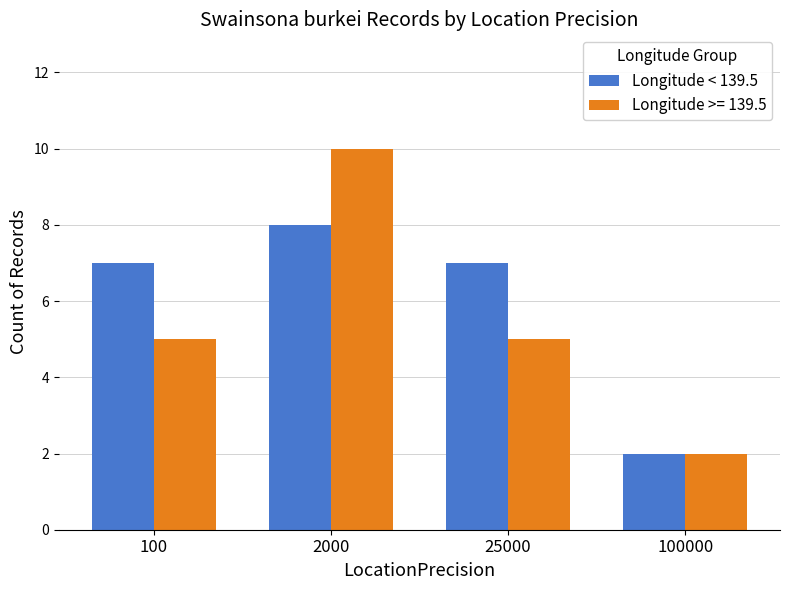

Which series has the largest range (max minus min)?

Longitude >= 139.5